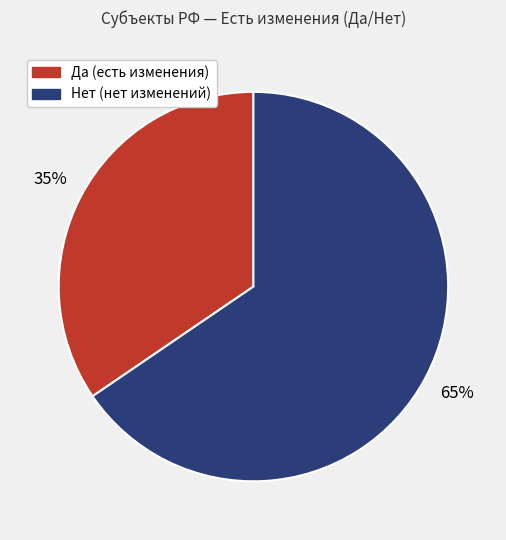

To the nearest percent, what portion does Да represent?

35%